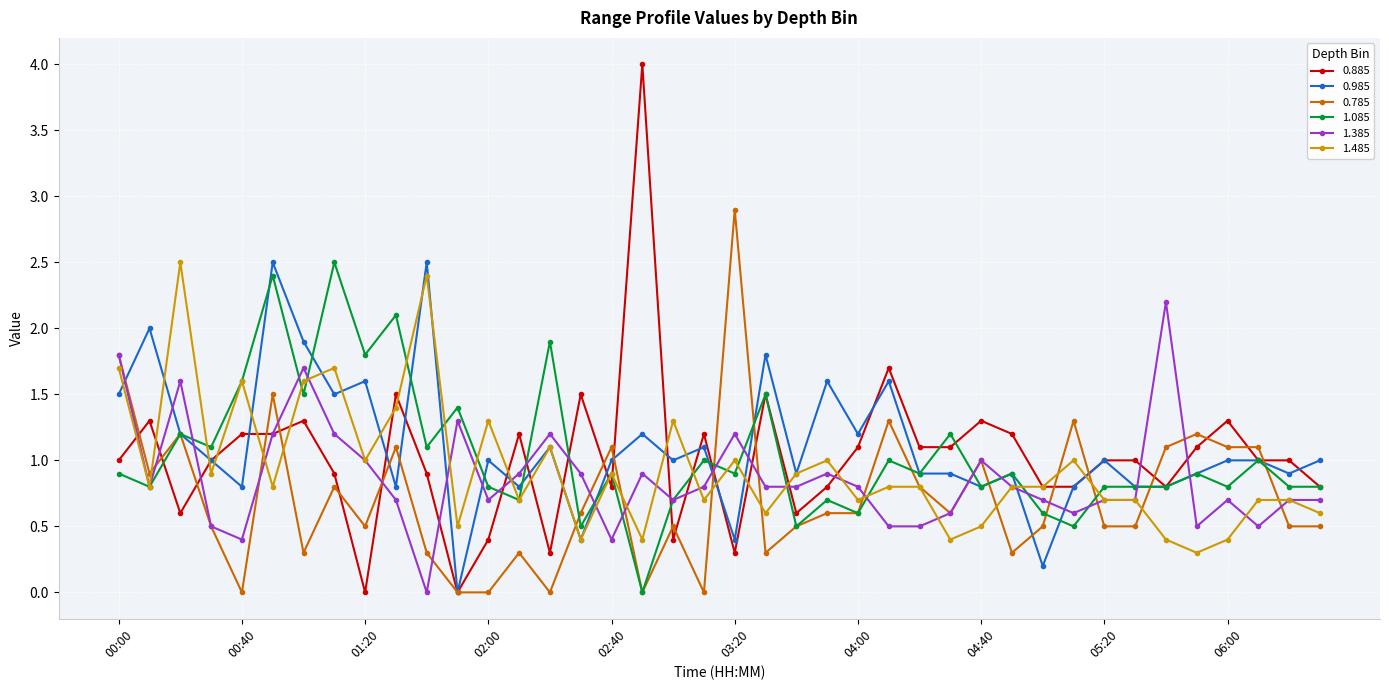

Which series has the largest range (max minus min)?

0.885